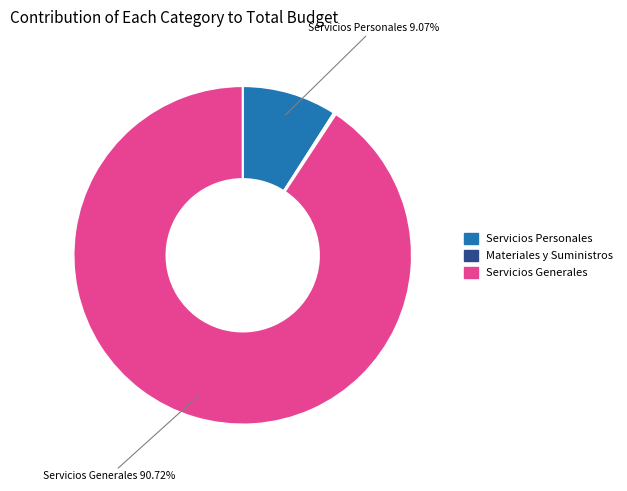

To the nearest percent, what is the average slice percentage?

33%